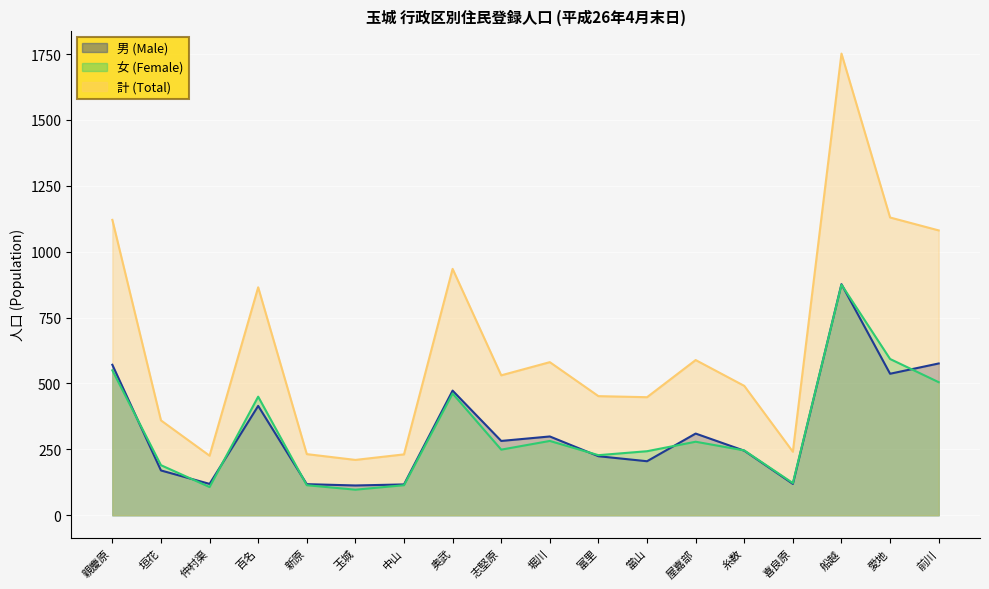

How many distinct data groups are displayed?

3